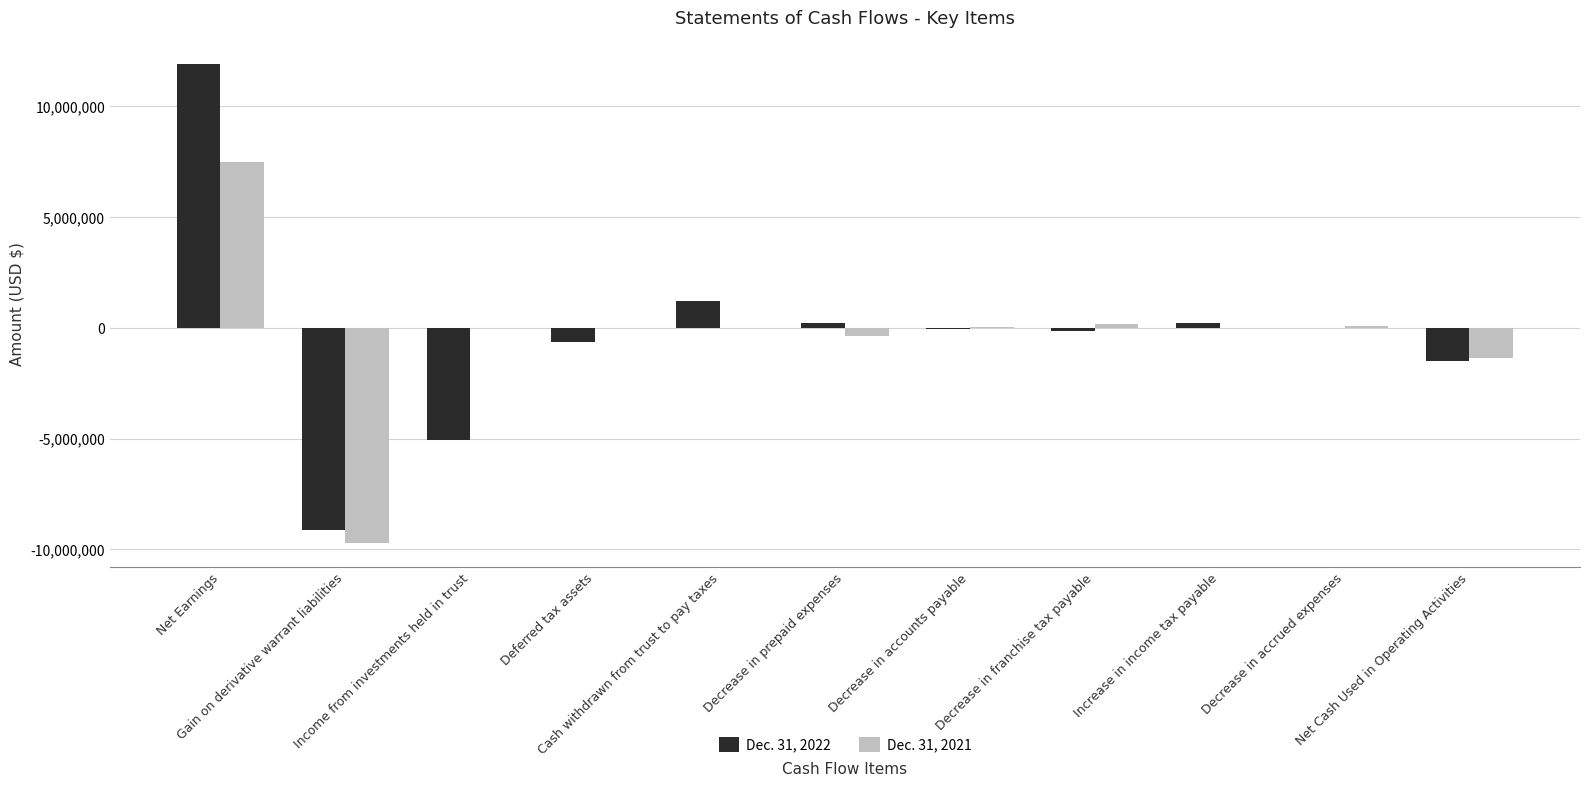

Reading left to right, extract all data points from this chart.

Dec. 31, 2022: 11892175	-9138399	-5051052	-658744	1231855	204469	-57290	-133225	230730	-9862	-1489343
Dec. 31, 2021: 7488319	-9707400	-13507	0	0	-379443	57290	185753	0	69090	-1347929